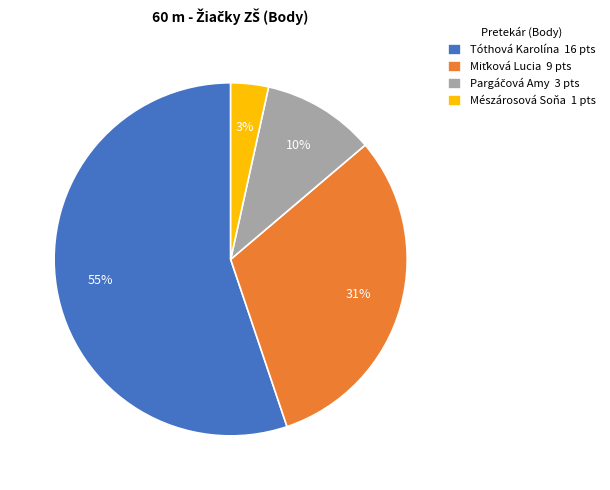

The Tóthová Karolína 16 pts slice represents 47% of the pie. True or false?

False